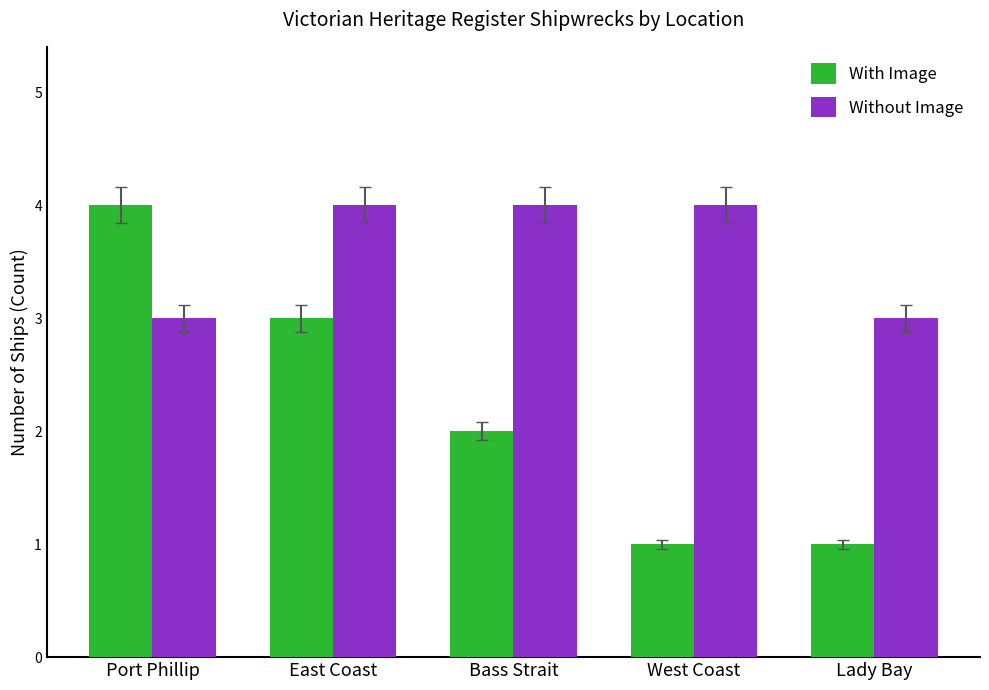

What is the label of the 1st bar from the left?

Port Phillip